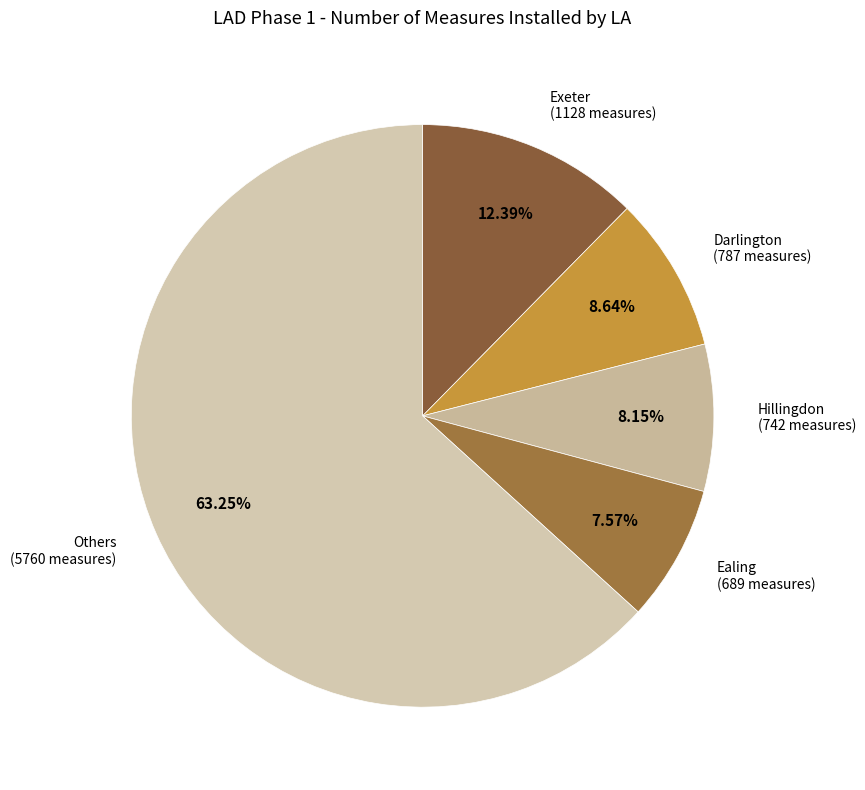

Is the sum of Hillingdon and Exeter greater than half?

No